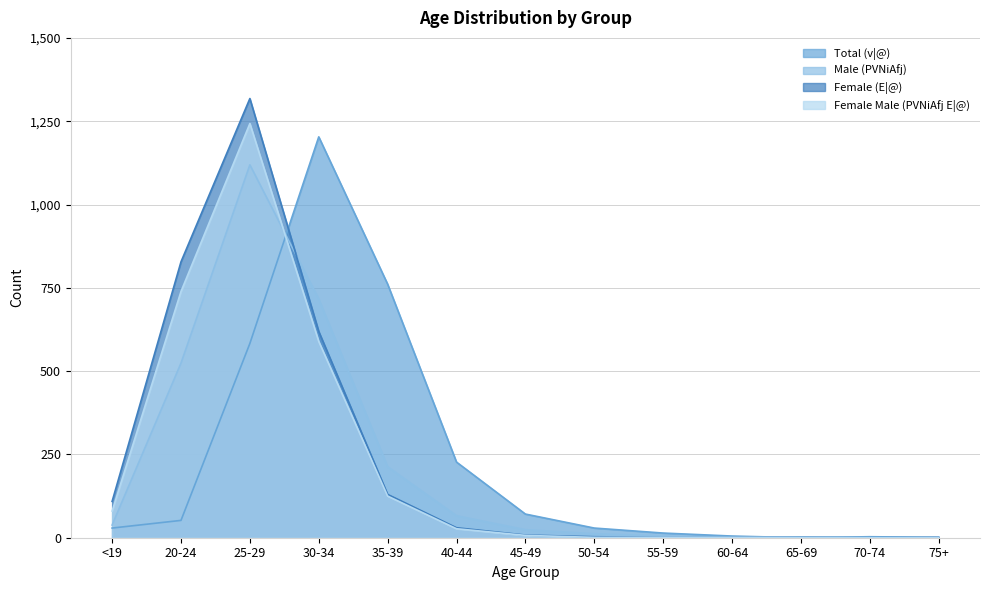

How many distinct data groups are displayed?

4